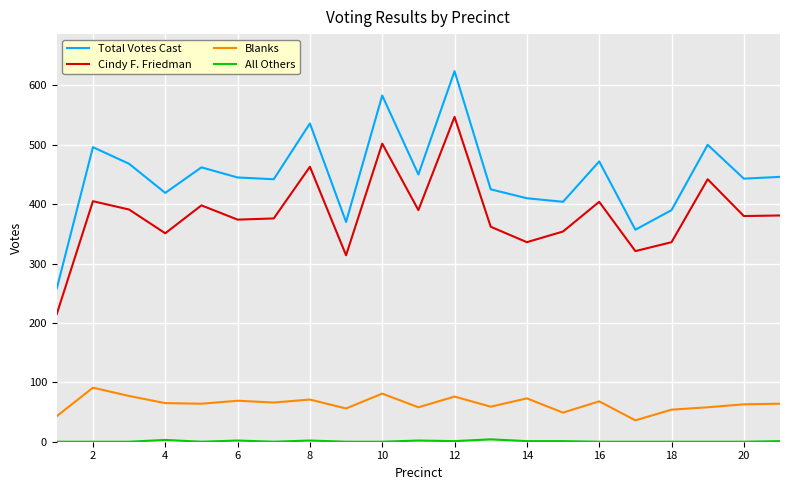

True or false: Total Votes Cast and Blanks cross at least once.

False